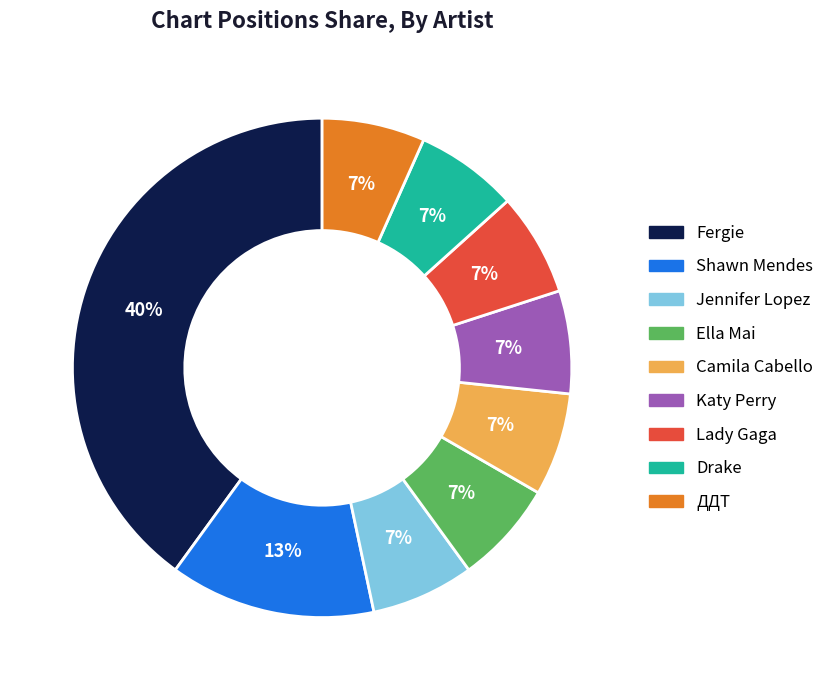

Approximately how many times larger is the value at Jennifer Lopez compared to Katy Perry?

1.0